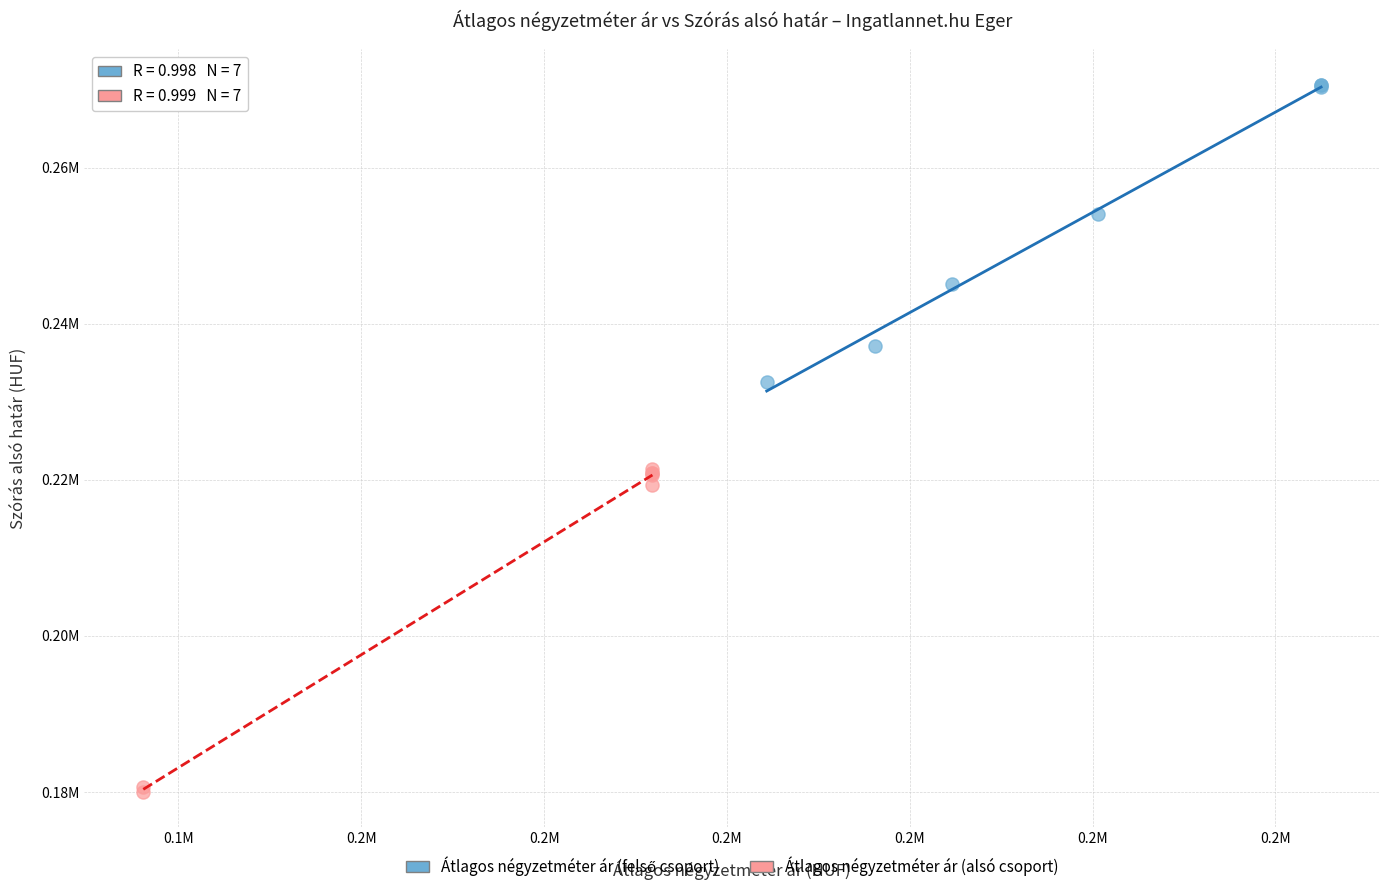

Which series reaches the minimum Y coordinate?

Átlagos négyzetméter ár (alsó csoport)